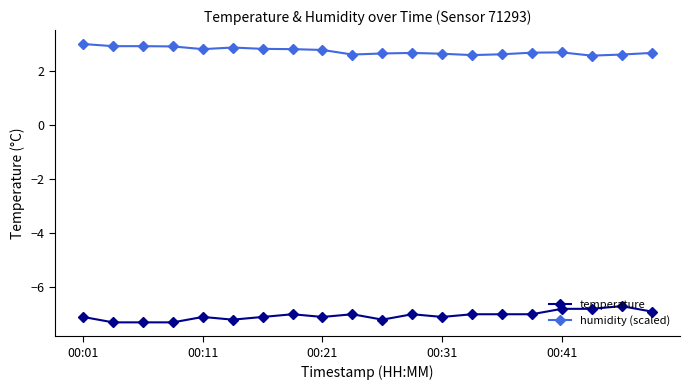

True or false: temperature has more than 2 points higher than both neighbors.

True